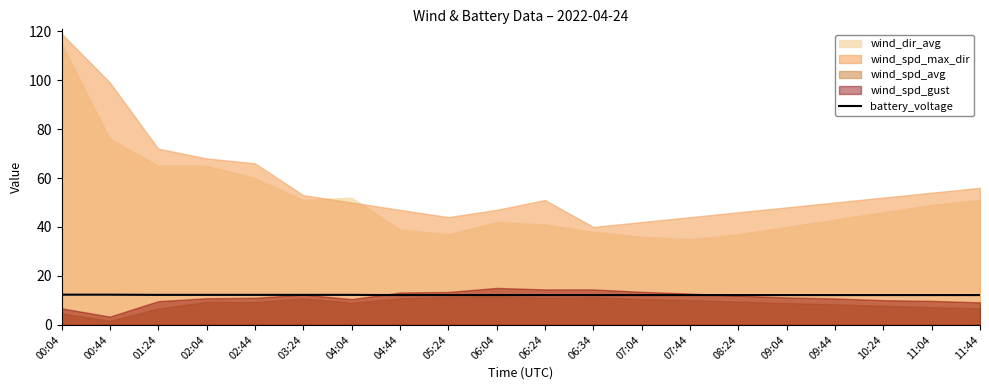

The value of battery_voltage at 00:04 is 12.3. True or false?

True